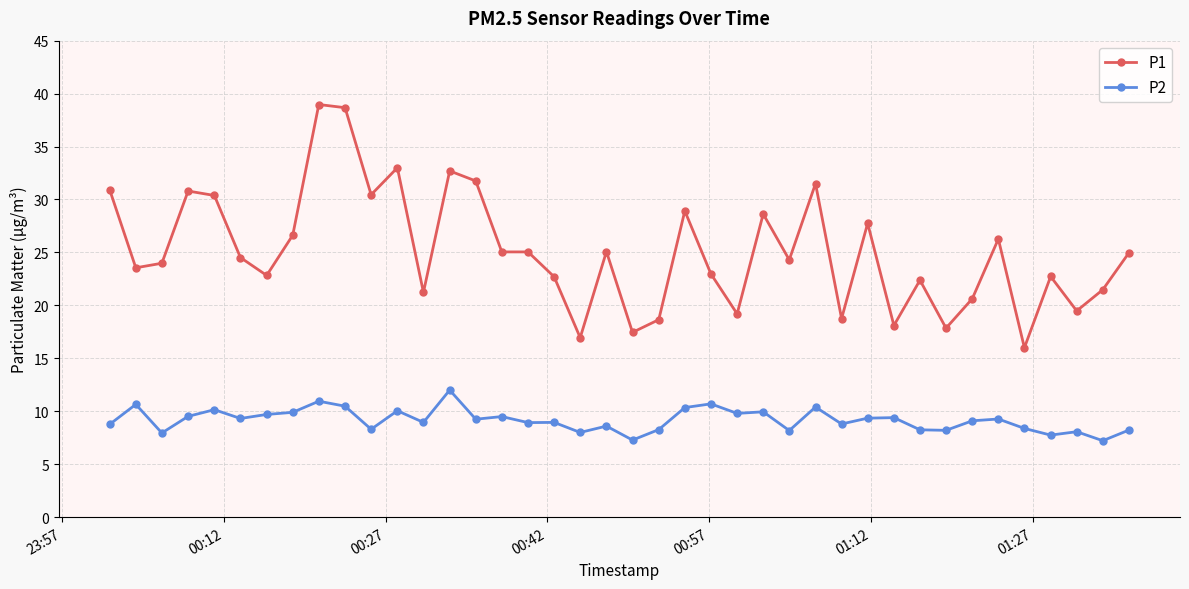

Which series has the largest range (max minus min)?

P1